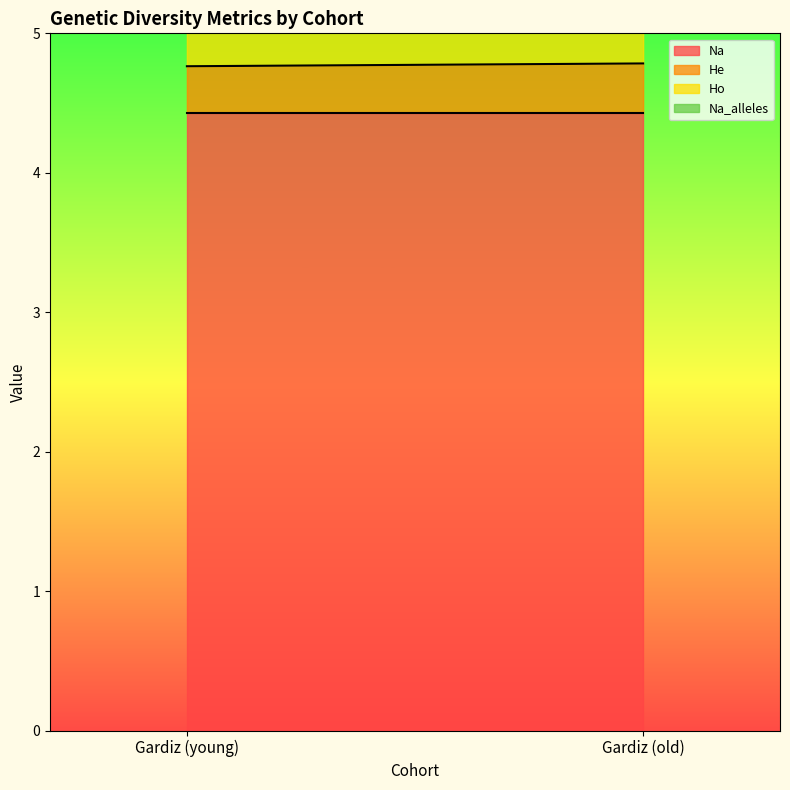

Is it true that Na equals 7.6 at Gardiz (young)?

False